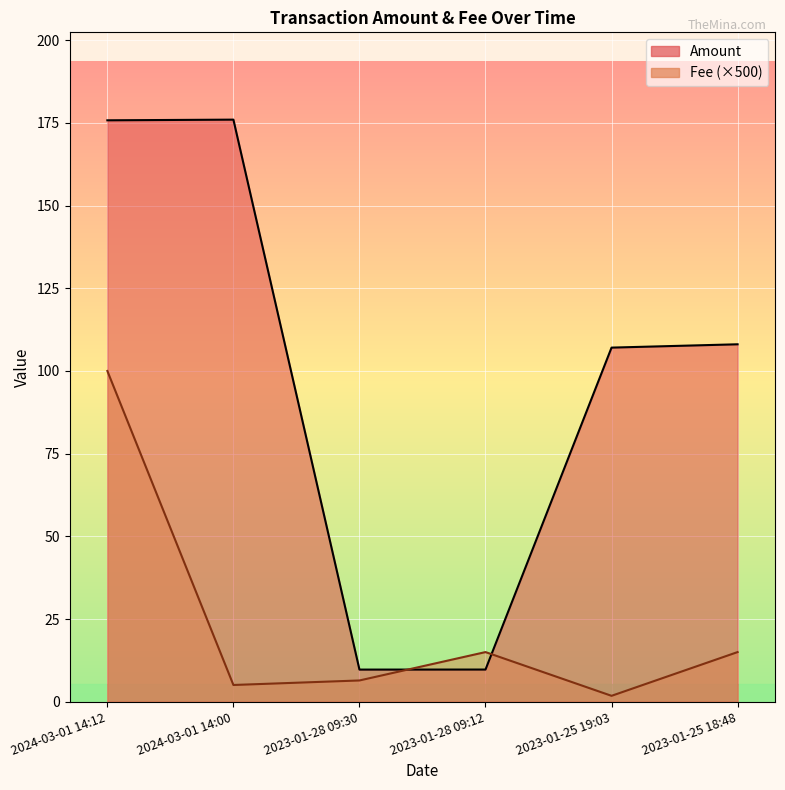

How many lines are shown in the chart?

2